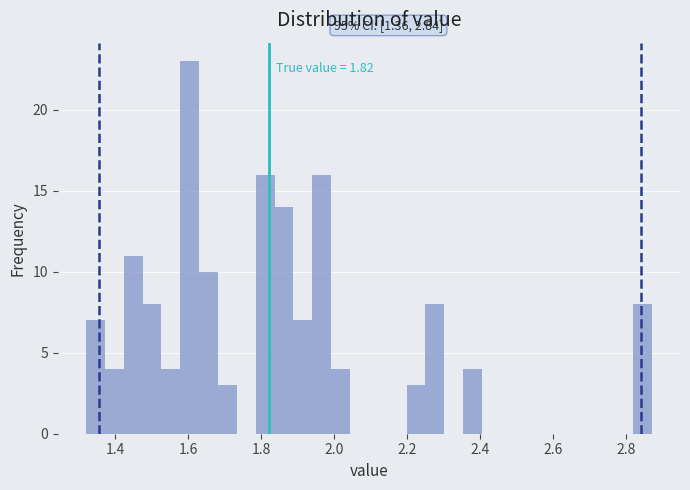

Around what value on the x-axis is the tallest bar? Give the approximate position of its centre, as read against the axis.

1.60